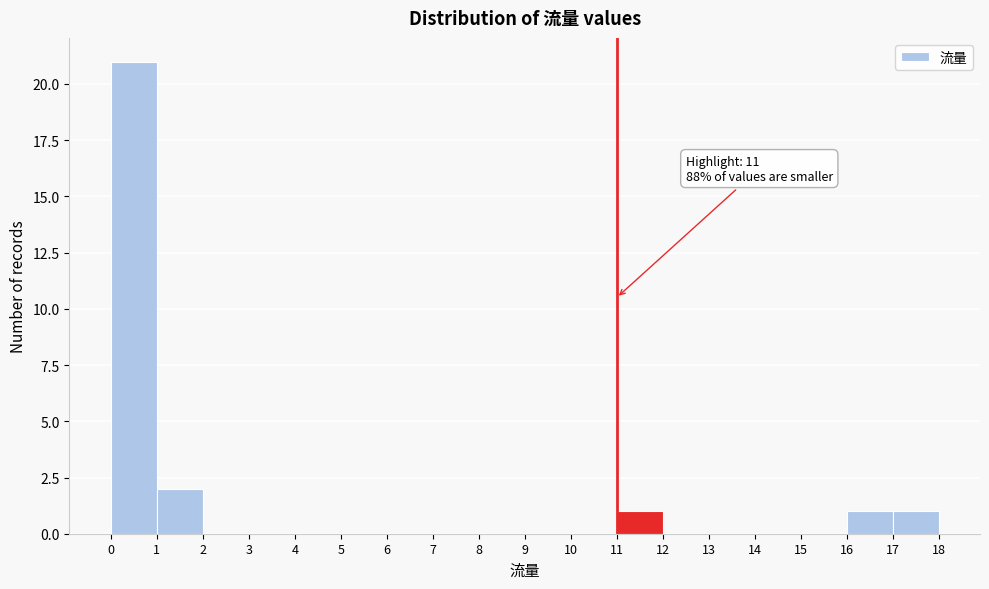

Which range on the x-axis has the tallest bar?

0 to 1